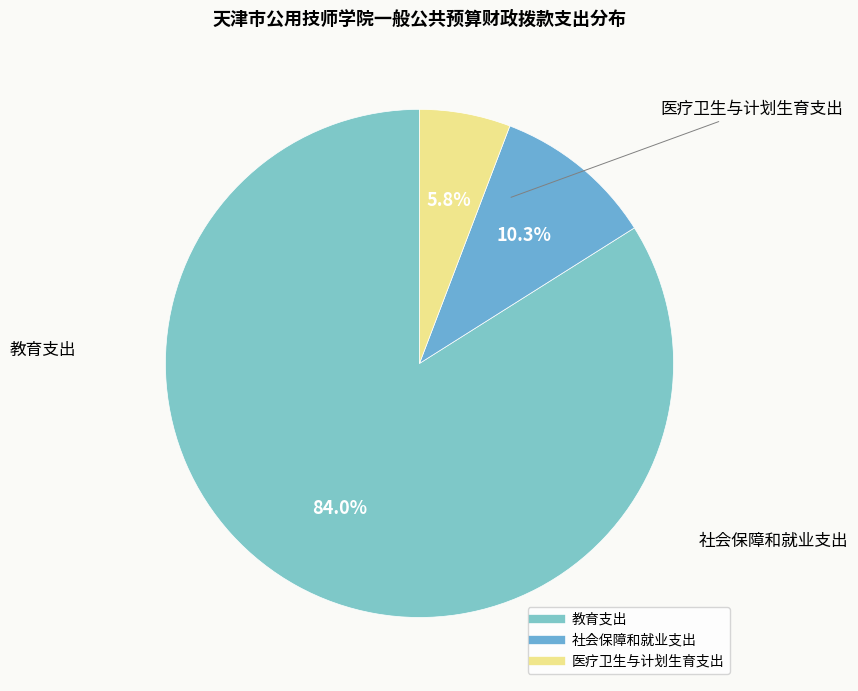

To the nearest percent, what percentage of the pie is 医疗卫生与计划生育支出?

6%